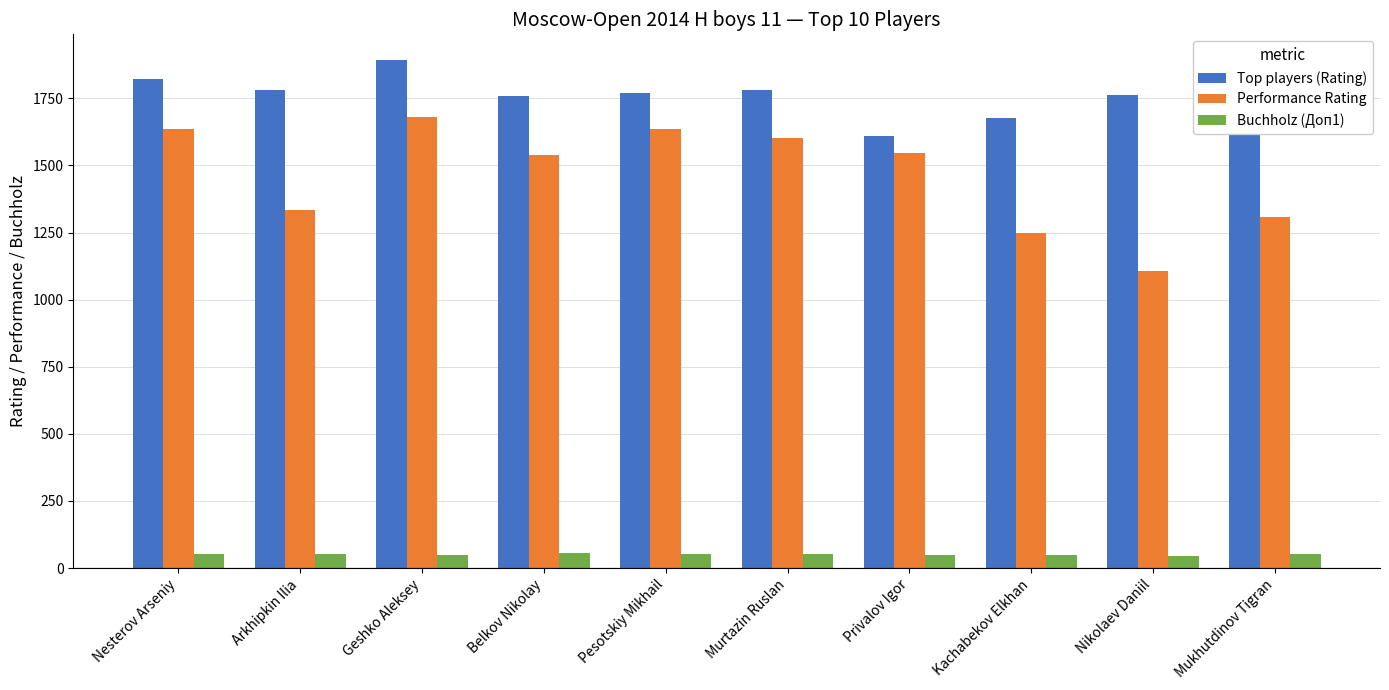

What is the label of the 9th bar from the left?

Nikolaev Daniil